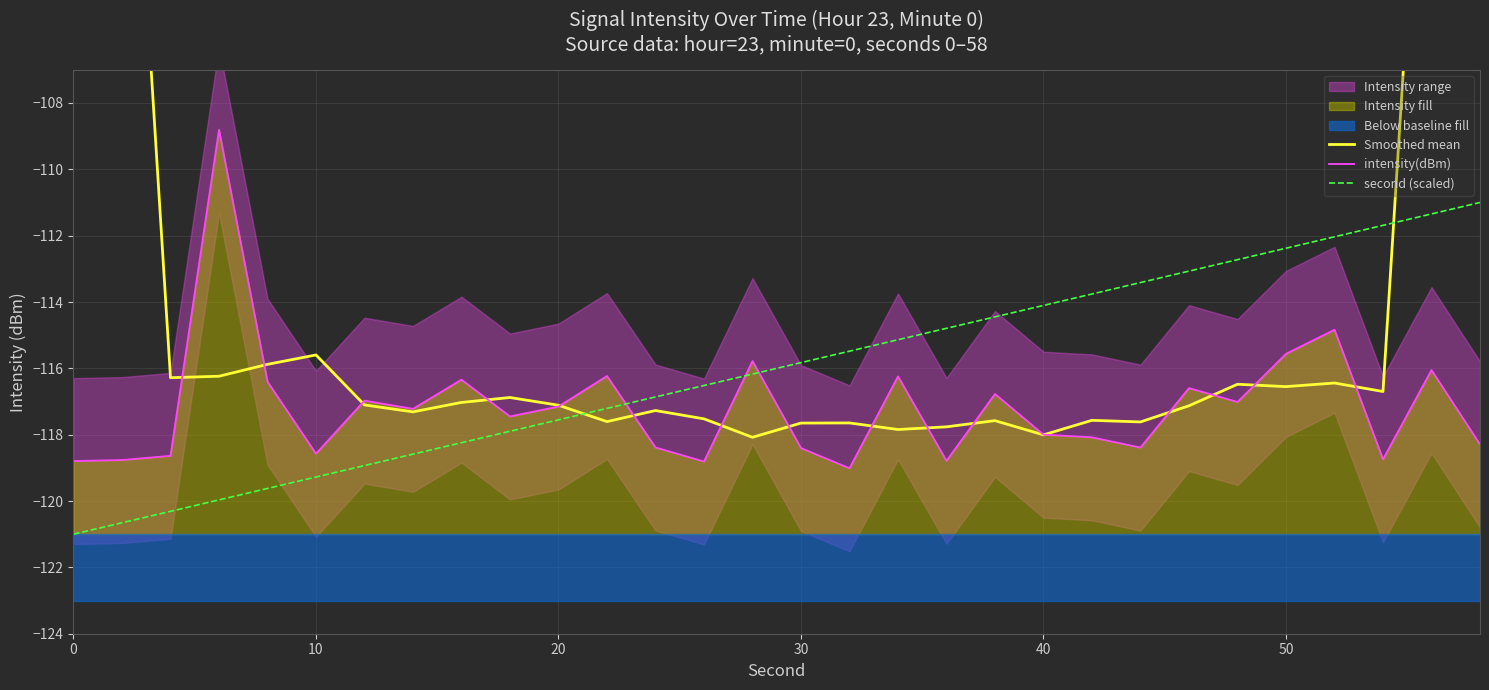

What is the minimum value for second (scaled)?

-121.0